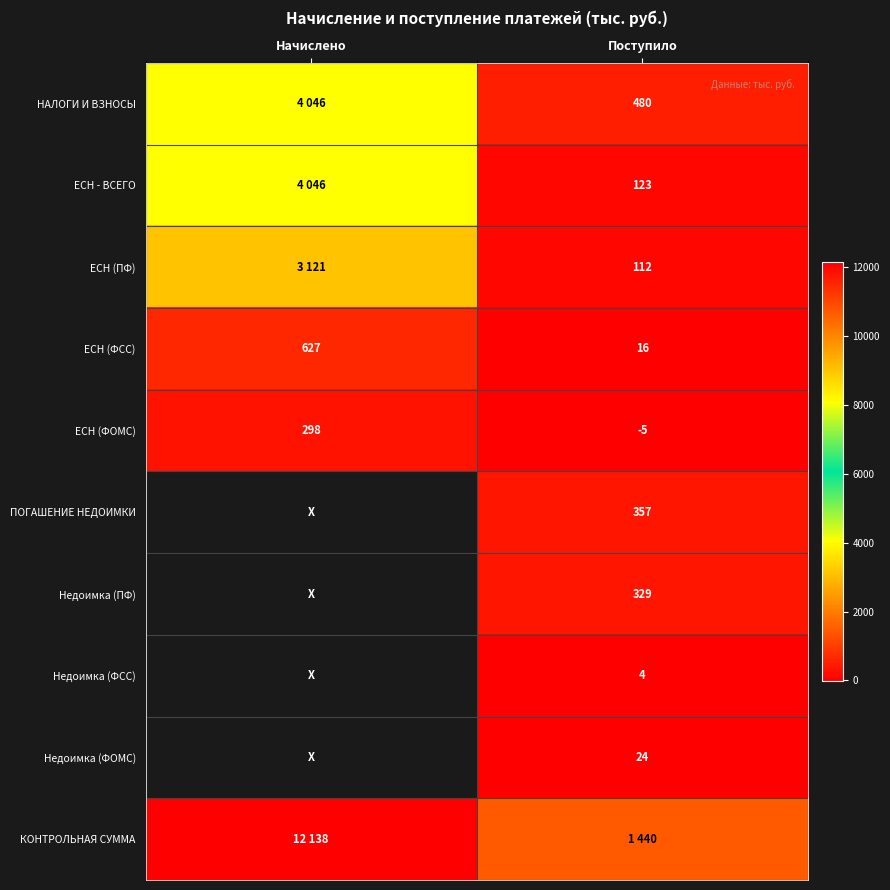

Rank the categories by ЕСН (ФСС) value from lowest to highest.

Поступило, Начислено